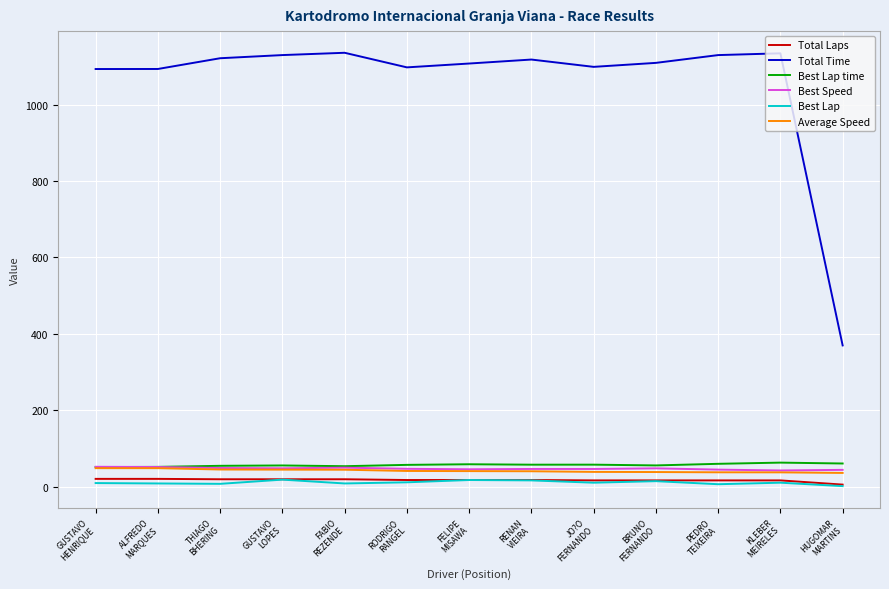

True or false: Best Lap and Best Speed cross at least once.

False